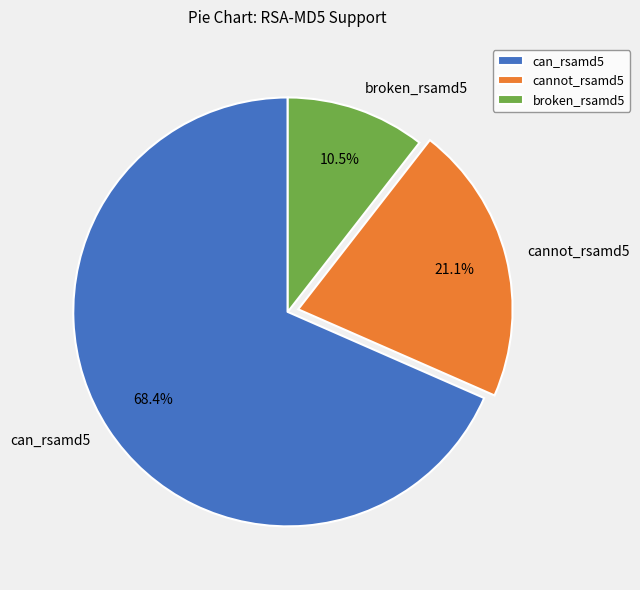

Count the number of slices in the pie.

3